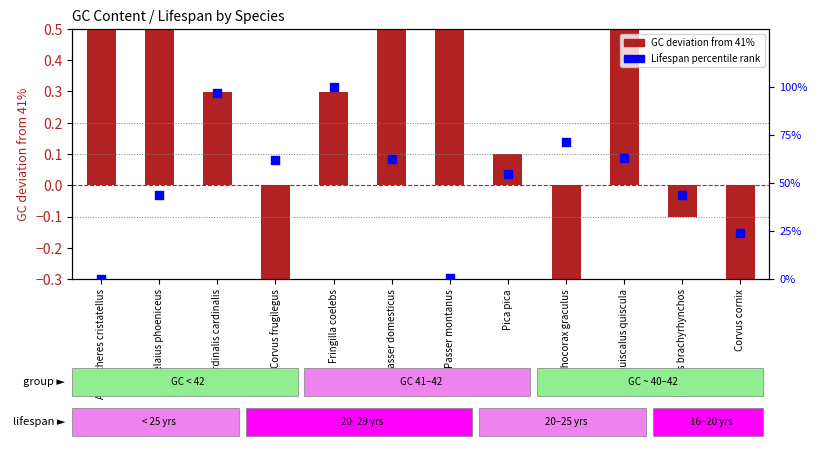

Which series has the largest Y range (max minus min)?

Lifespan percentile rank